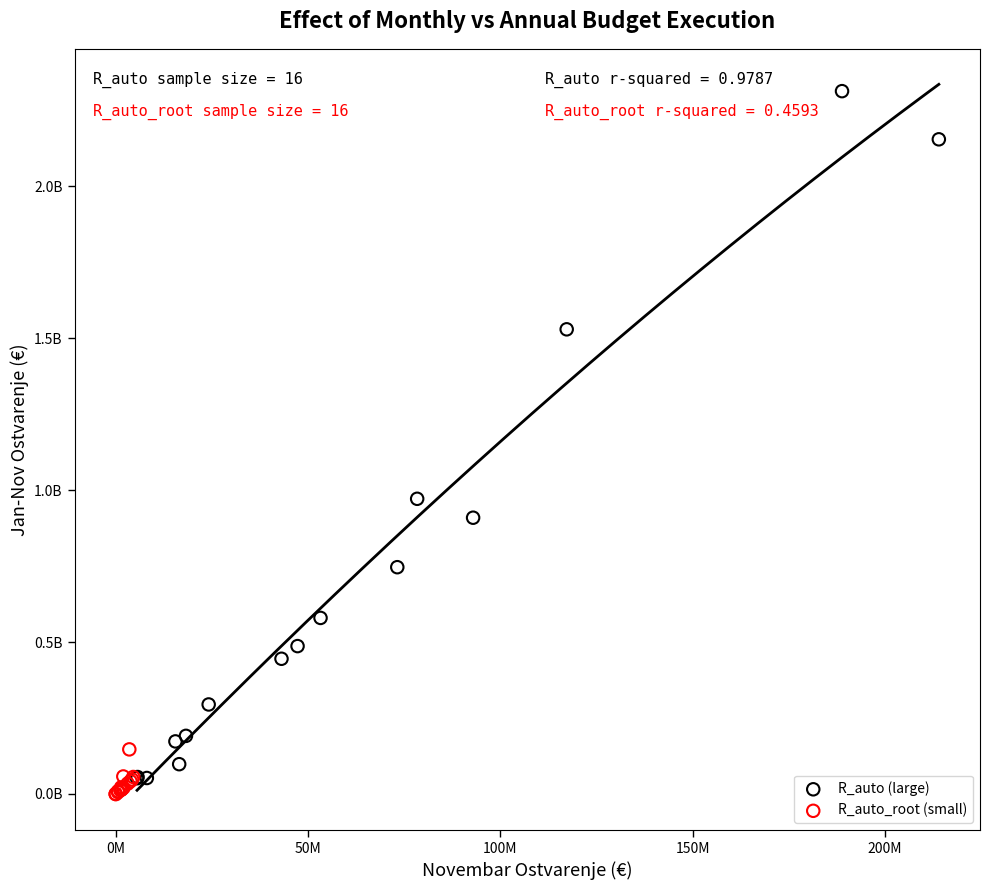

Which series reaches the minimum Y coordinate?

R_auto_root (small)